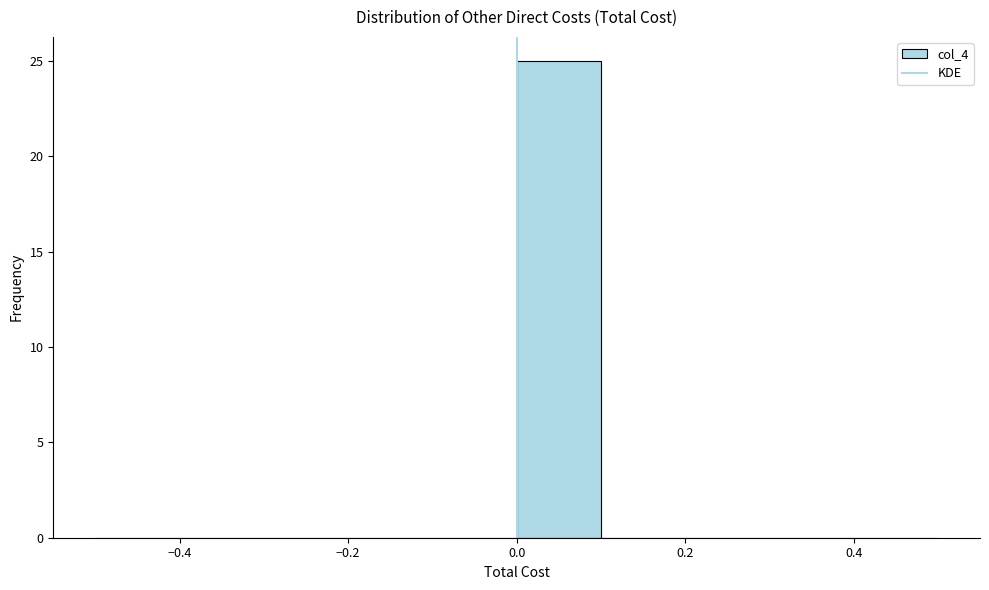

What is the height of the bar covering 0.0 to 0.1 on the x-axis? The values are not printed on the chart, so give them approximately, as read against the axis.

25